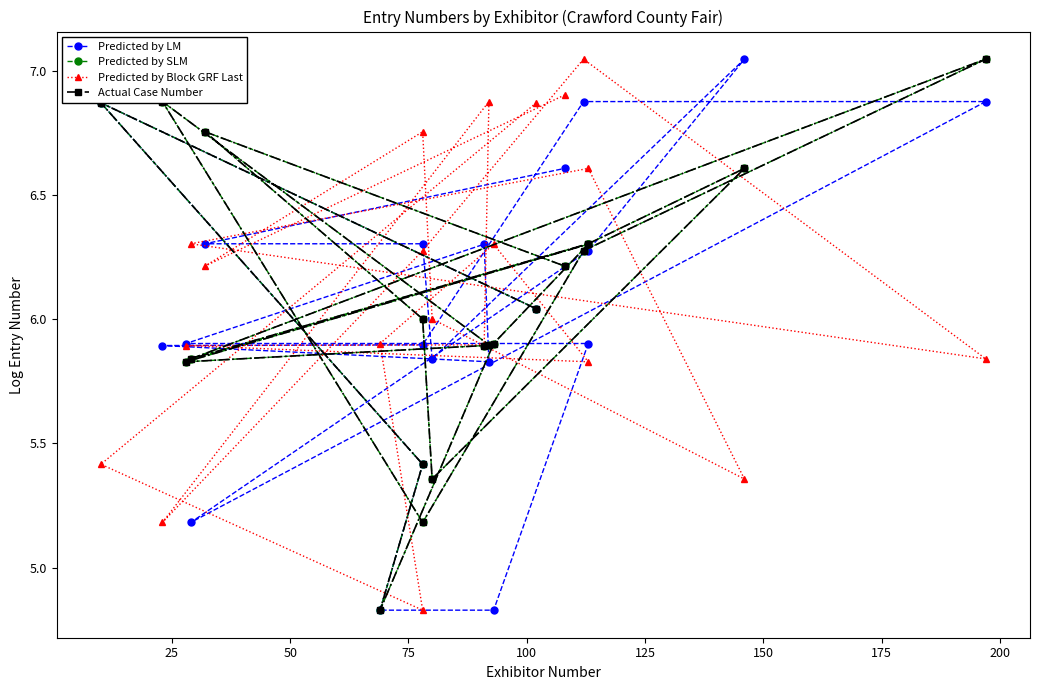

What is the sum of all Predicted by Block GRF Last values?

122.3